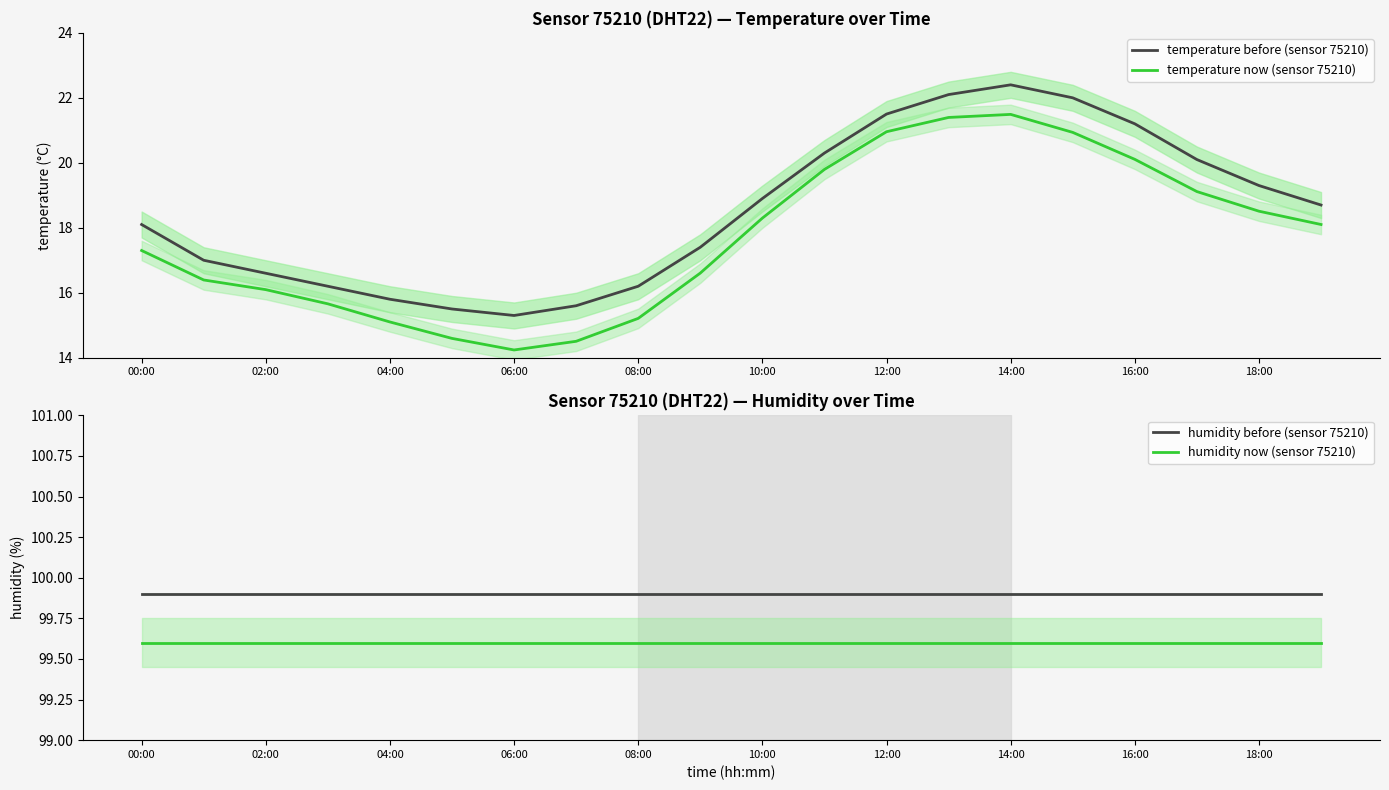

What is the total value across all series at 15?

242.4